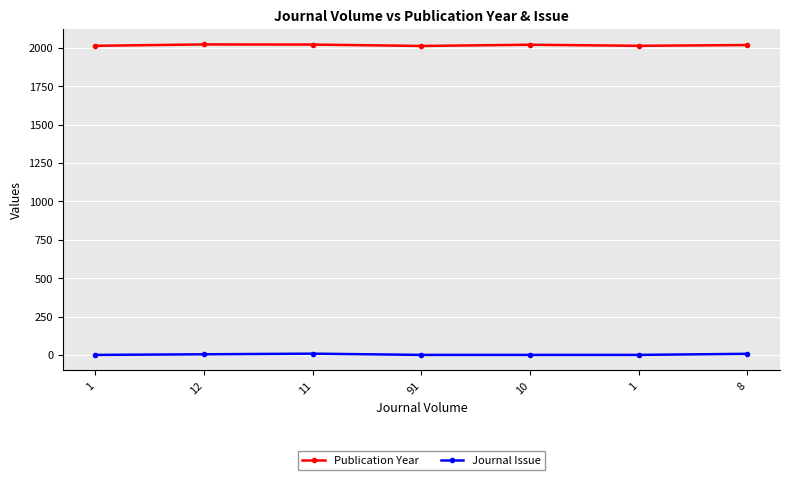

Reading right to left, what are all the values shown in this chart?

Publication Year: 8=2018	1=2013	10=2020	91=2012	11=2021	12=2022	1=2013
Journal Issue: 8=8	1=1	10=1	91=1	11=9	12=5	1=1